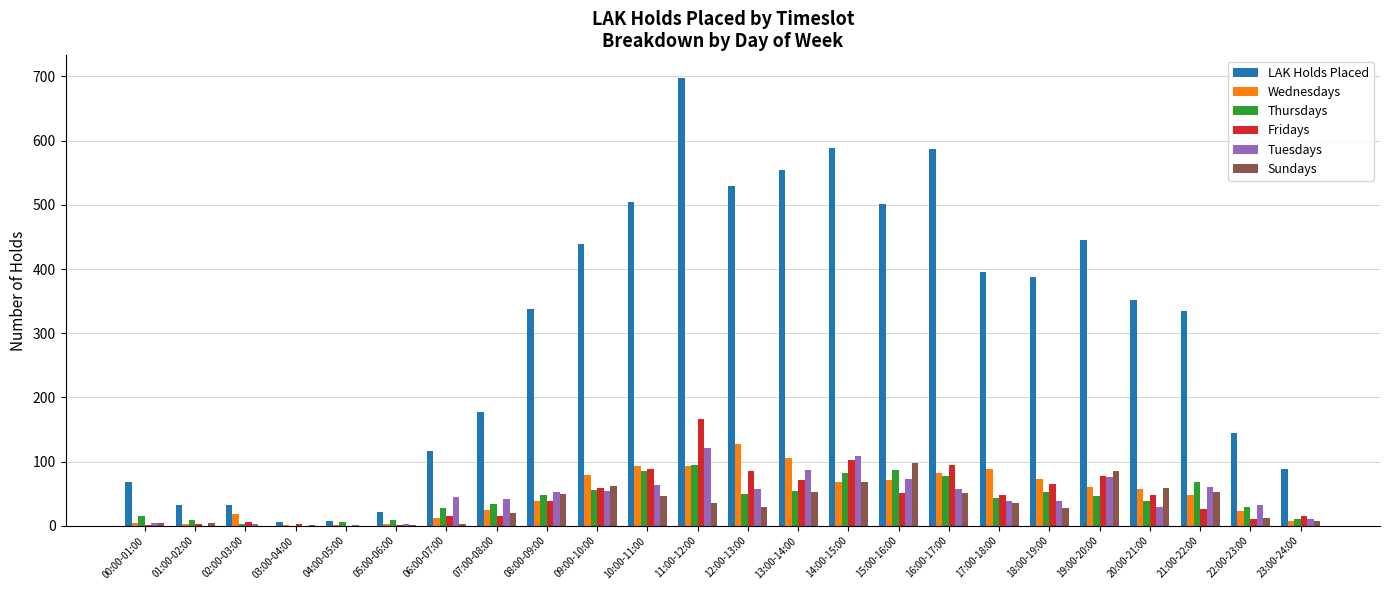

What value does the LAK Holds Placed series have at 05:00-06:00?

21